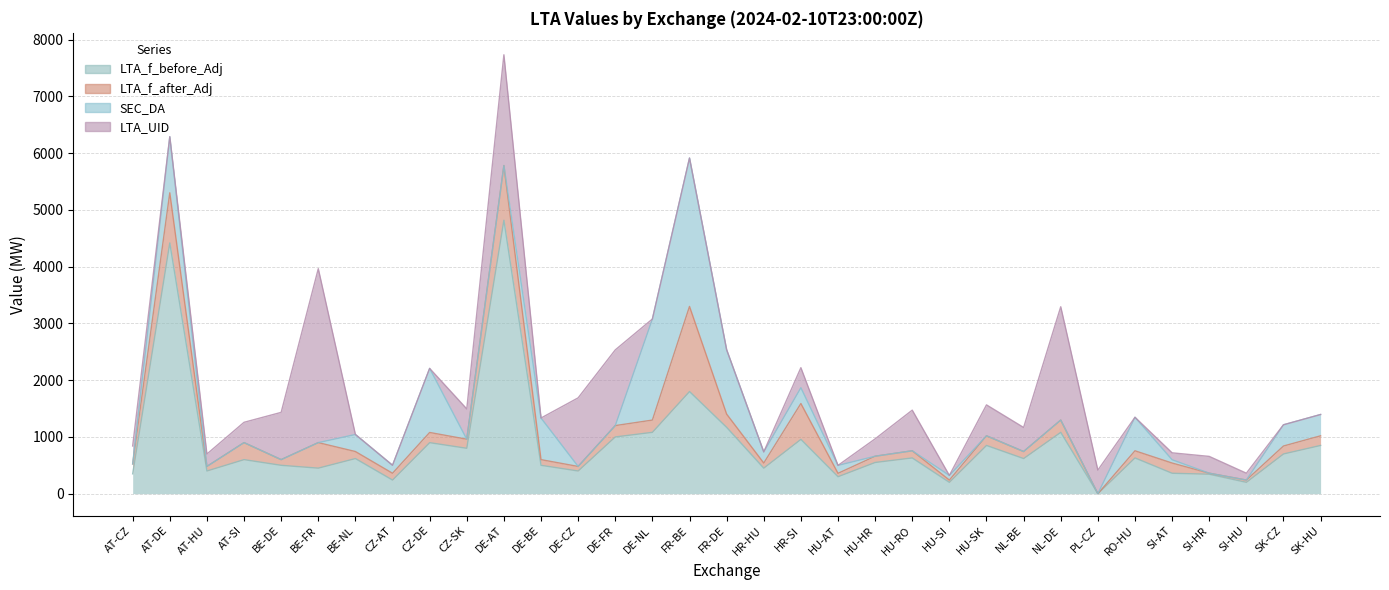

Reading left to right, extract all data points from this chart.

LTA_f_before_Adj: AT-CZ=350.0	AT-DE=4419.0	AT-HU=400.0	AT-SI=600.0	BE-DE=500.0	BE-FR=450.0	BE-NL=619.0	CZ-AT=240.0	CZ-DE=899.0	CZ-SK=800.0	DE-AT=4819.0	DE-BE=500.0	DE-CZ=400.0	DE-FR=1000.0	DE-NL=1081.0	FR-BE=1800.0	FR-DE=1169.0	HR-HU=450.0	HR-SI=957.0	HU-AT=299.0	HU-HR=550.0	HU-RO=630.0	HU-SI=200.0	HU-SK=850.0	NL-BE=619.0	NL-DE=1081.0	PL-CZ=0.0	RO-HU=630.0	SI-AT=360.0	SI-HR=343.0	SI-HU=200.0	SK-CZ=700.0	SK-HU=850.0
LTA_f_after_Adj: AT-CZ=175.0	AT-DE=883.8	AT-HU=80.0	AT-SI=300.0	BE-DE=100.0	BE-FR=450.0	BE-NL=123.8	CZ-AT=120.0	CZ-DE=179.8	CZ-SK=160.0	DE-AT=963.8	DE-BE=100.0	DE-CZ=80.0	DE-FR=200.0	DE-NL=216.2	FR-BE=1500.0	FR-DE=233.8	HR-HU=90.0	HR-SI=632.0	HU-AT=59.8	HU-HR=110.0	HU-RO=126.0	HU-SI=40.0	HU-SK=170.0	NL-BE=123.8	NL-DE=216.2	PL-CZ=0.0	RO-HU=126.0	SI-AT=180.0	SI-HR=18.0	SI-HU=40.0	SK-CZ=140.0	SK-HU=170.0
SEC_DA: AT-CZ=0.0	AT-DE=988.3	AT-HU=0.0	AT-SI=0.0	BE-DE=0.0	BE-FR=0.0	BE-NL=300.7	CZ-AT=141.0	CZ-DE=1129.2	CZ-SK=0.0	DE-AT=0.0	DE-BE=733.3	DE-CZ=0.0	DE-FR=0.0	DE-NL=1781.2	FR-BE=2615.3	FR-DE=1134.7	HR-HU=196.7	HR-SI=278.5	HU-AT=139.8	HU-HR=0.0	HU-RO=0.0	HU-SI=81.8	HU-SK=0.0	NL-BE=0.0	NL-DE=0.0	PL-CZ=0.0	RO-HU=590.8	SI-AT=58.0	SI-HR=0.0	SI-HU=0.0	SK-CZ=374.2	SK-HU=375.4
LTA_UID: AT-CZ=316.0	AT-DE=0.0	AT-HU=219.0	AT-SI=358.0	BE-DE=833.0	BE-FR=3065.0	BE-NL=0.0	CZ-AT=0.0	CZ-DE=0.0	CZ-SK=534.0	DE-AT=1952.0	DE-BE=0.0	DE-CZ=1209.0	DE-FR=1334.0	DE-NL=0.0	FR-BE=0.0	FR-DE=0.0	HR-HU=0.0	HR-SI=353.0	HU-AT=0.0	HU-HR=306.0	HU-RO=716.0	HU-SI=0.0	HU-SK=545.0	NL-BE=424.0	NL-DE=1997.0	PL-CZ=415.0	RO-HU=0.0	SI-AT=122.0	SI-HR=296.0	SI-HU=121.0	SK-CZ=0.0	SK-HU=0.0